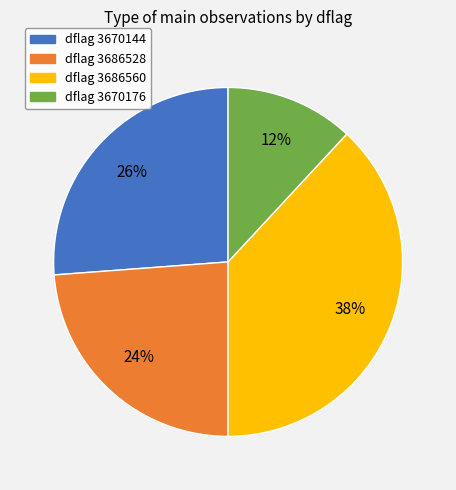

To the nearest percent, what percentage of the pie is dflag 3670176?

12%